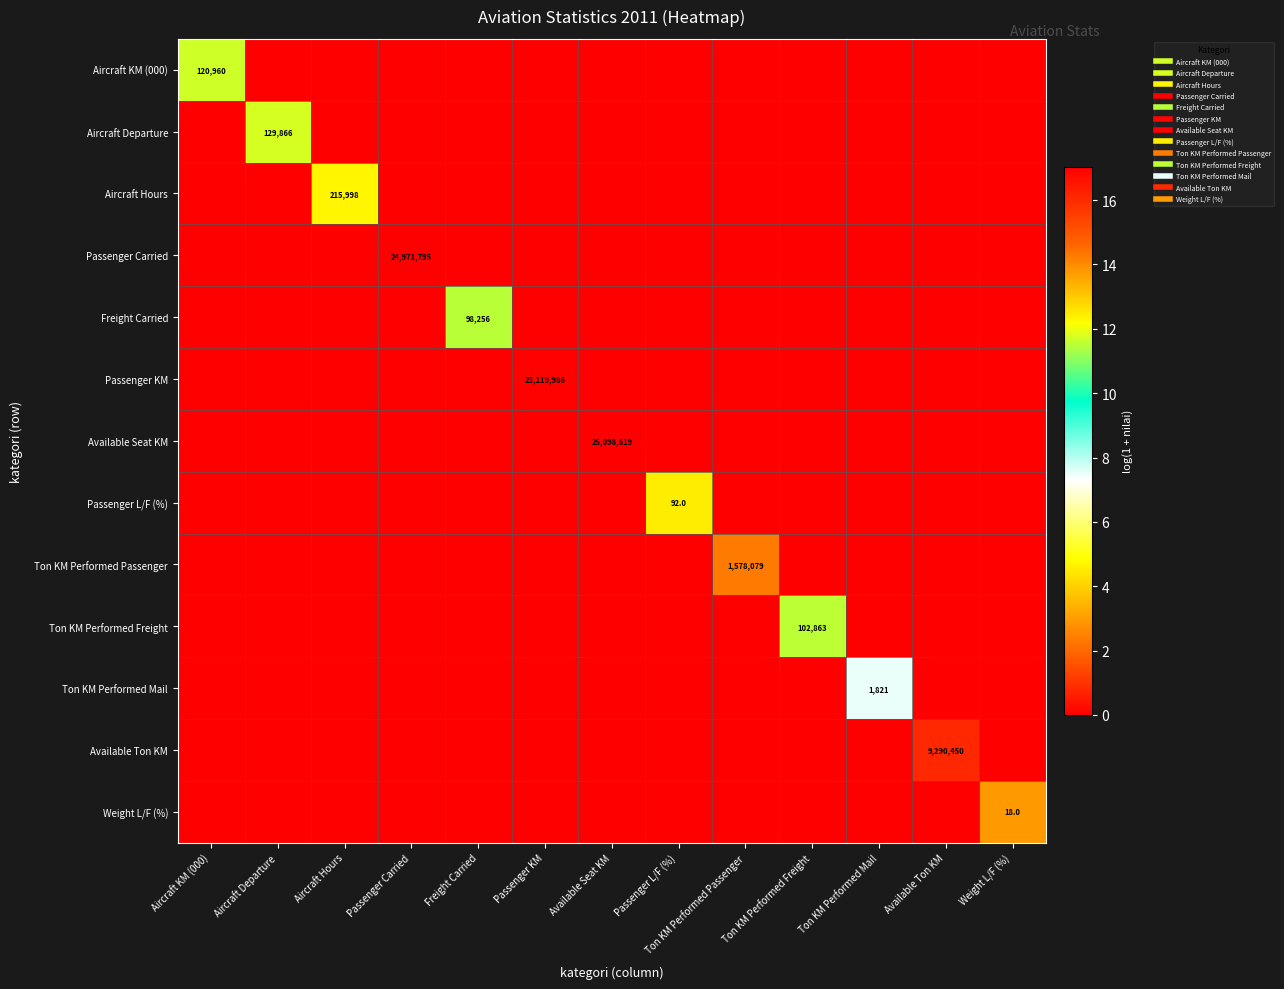

Is the value of Aircraft Departure at Weight L/F (%) greater than the value of Ton KM Performed Freight at Ton KM Performed Passenger?

No